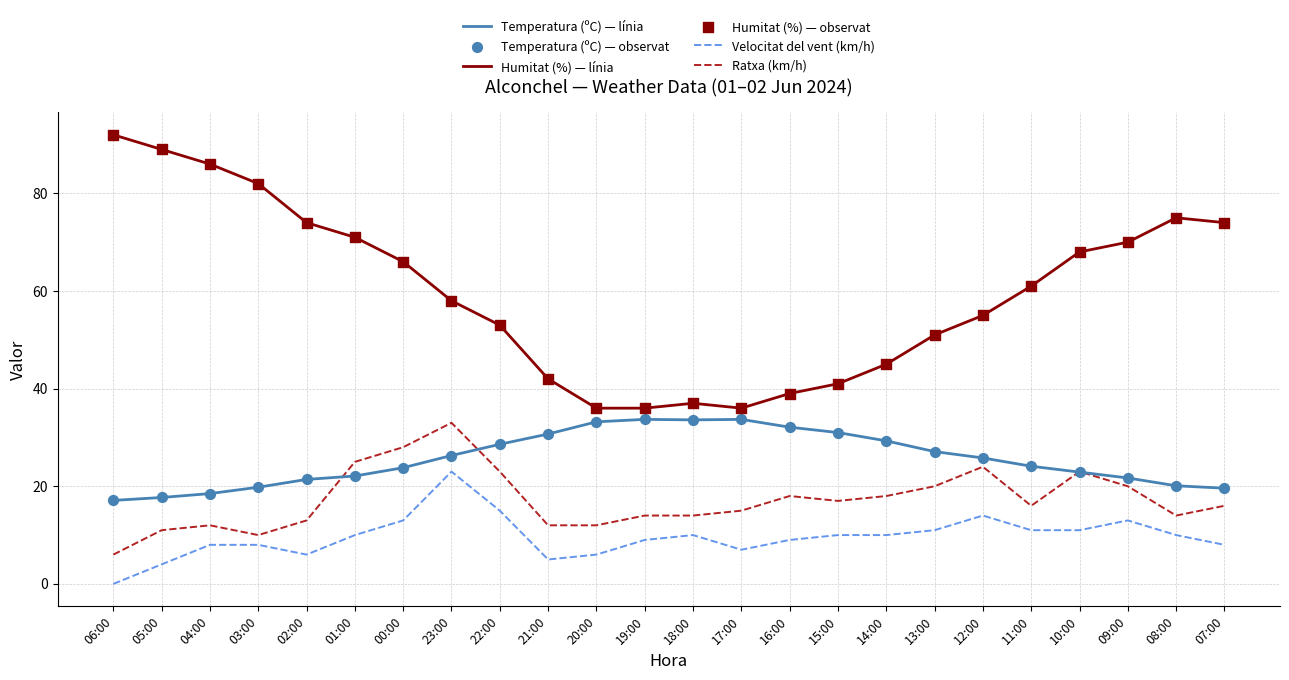

Which series has the largest total across all categories?

Humitat (%) — línia